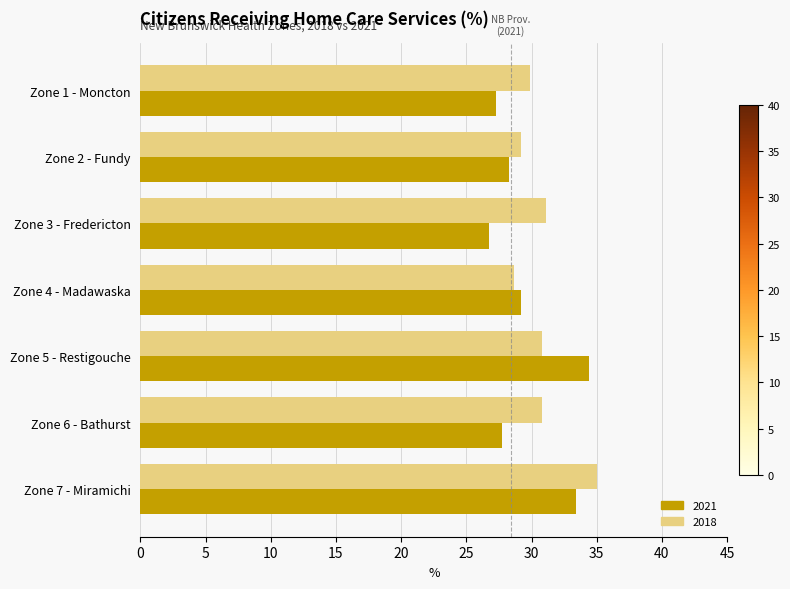

At which category is the sum across all series the highest?

Zone 7 - Miramichi